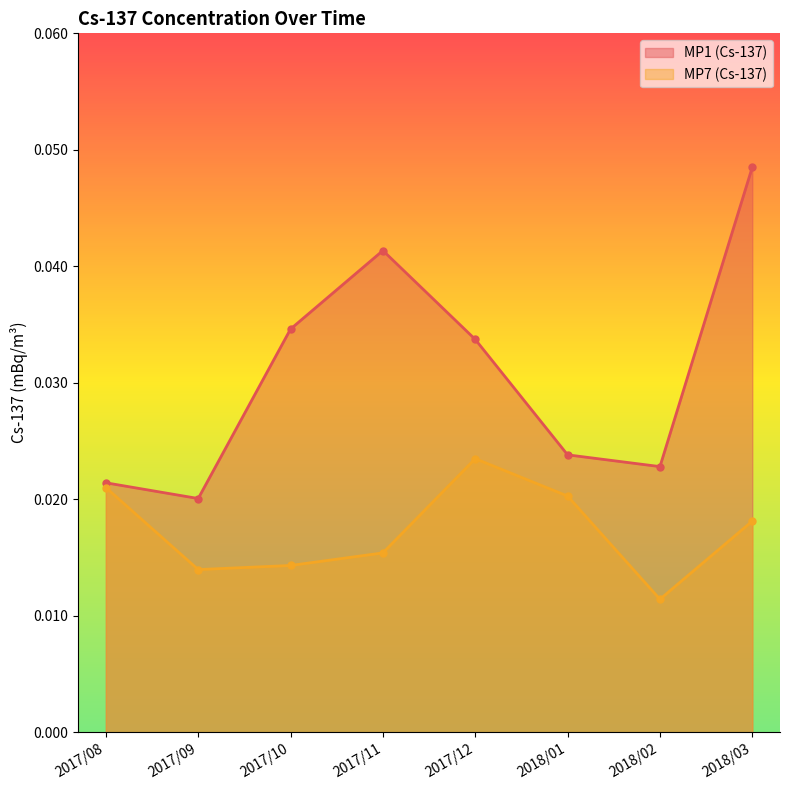

True or false: MP7 (Cs-137) and MP1 (Cs-137) intersect in this chart.

False